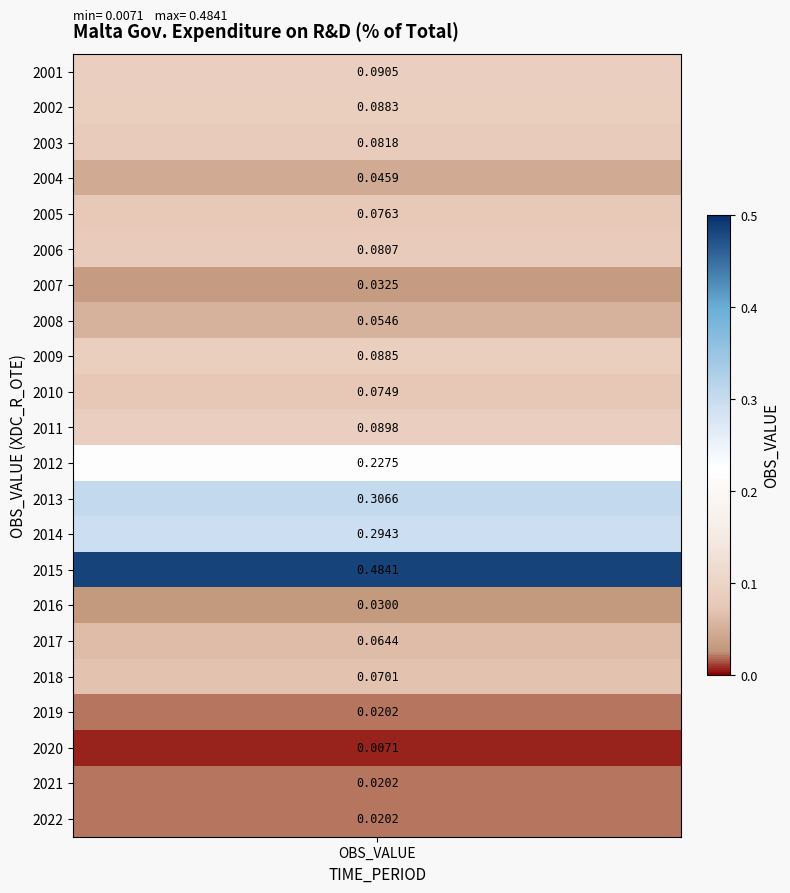

Between 2012 and 2021, which is larger?

2012